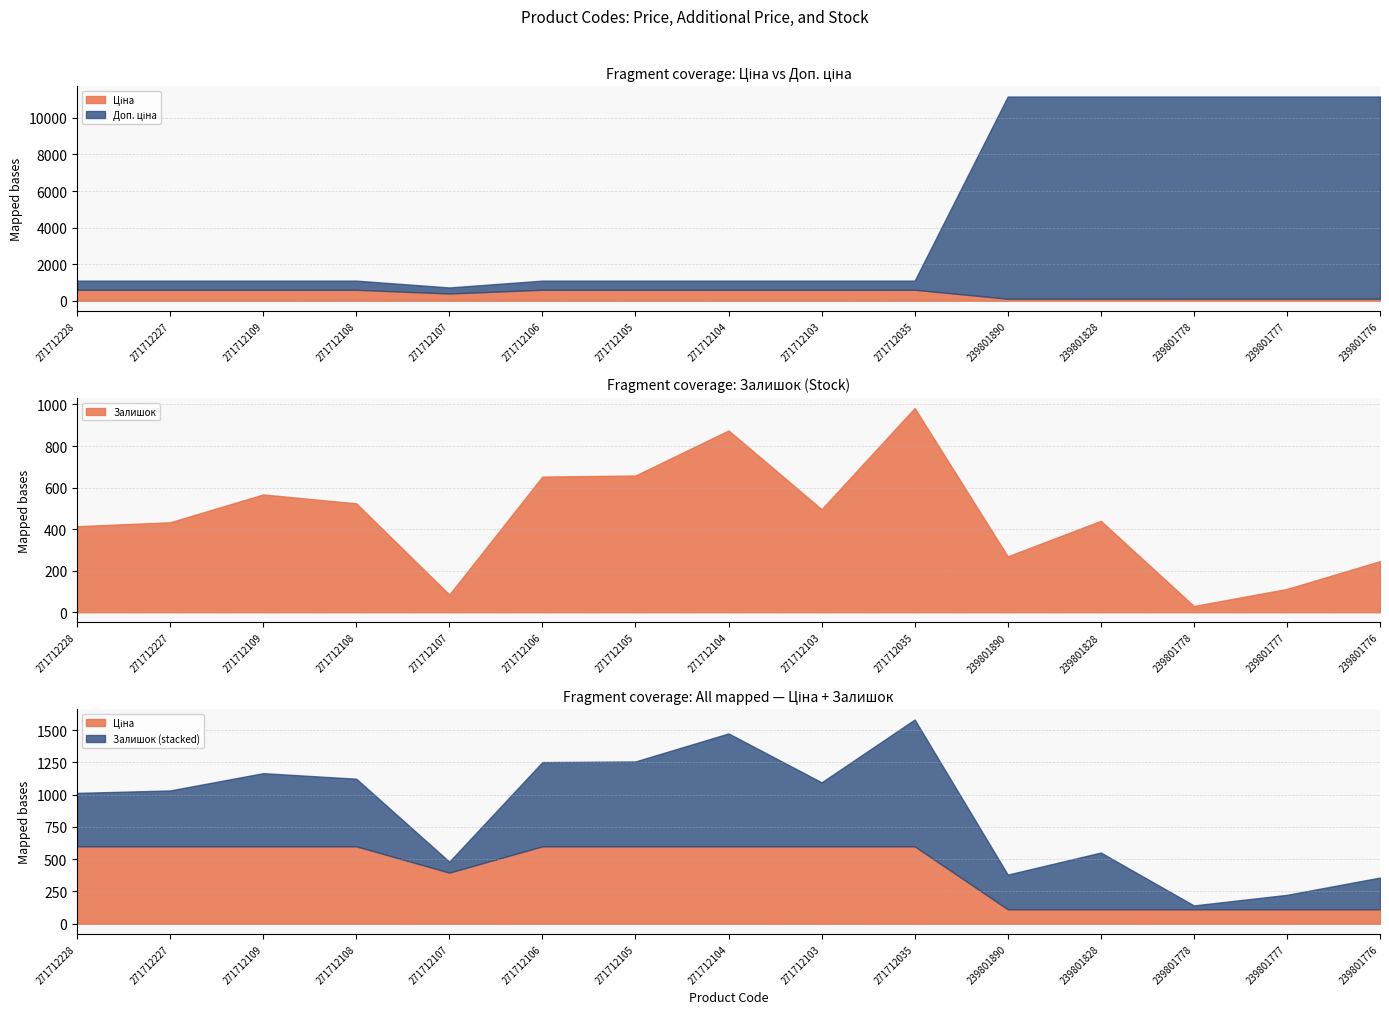

Does the chart display data point markers on the line(s)?

No